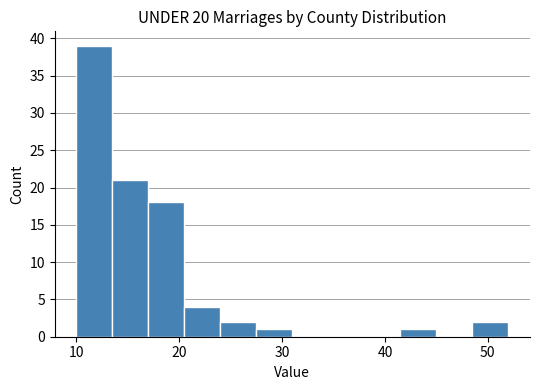

Around what value on the x-axis is the tallest bar? Give the approximate position of its centre, as read against the axis.

12